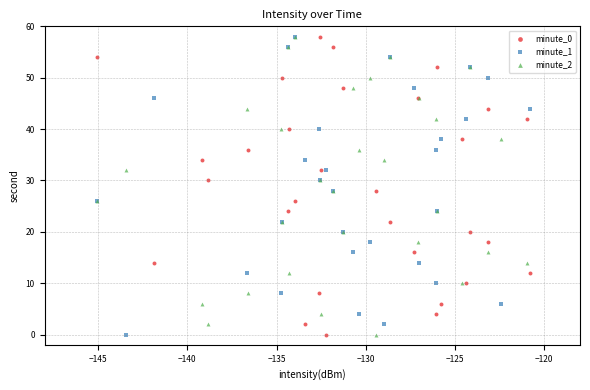

What are all the series names shown in the legend?

minute_0, minute_1, minute_2